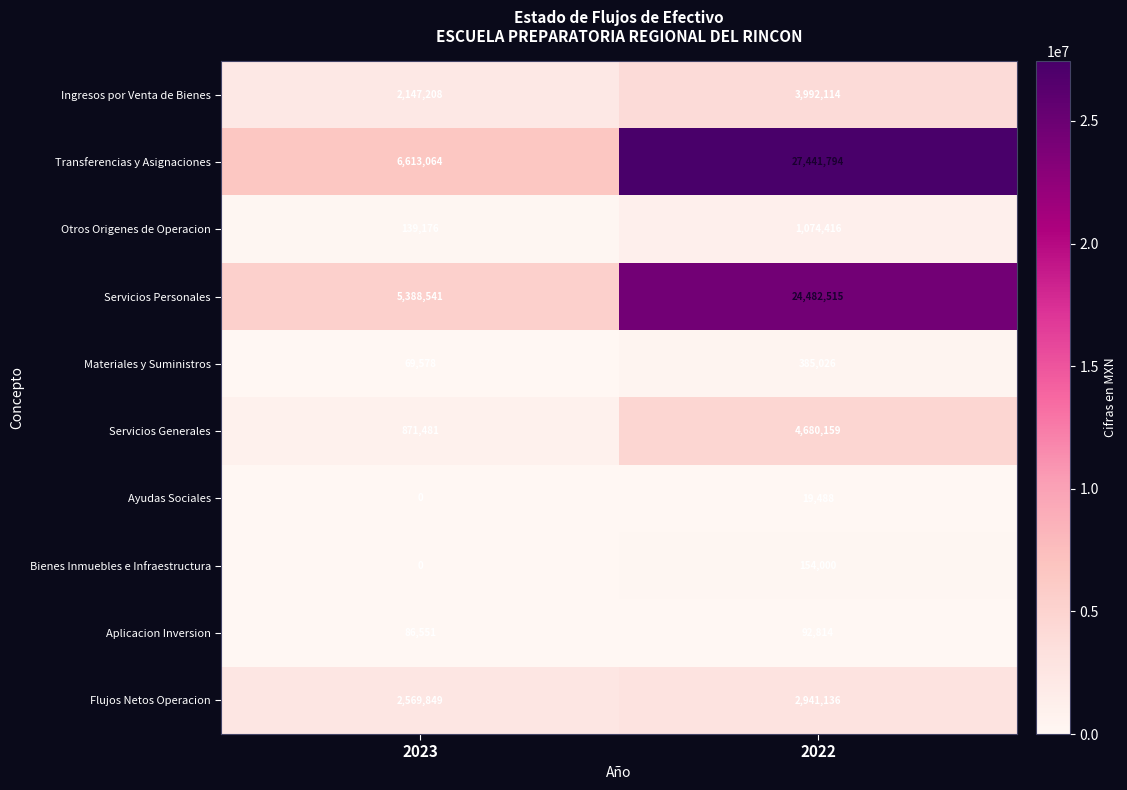

Which series has the widest spread of values?

Transferencias y Asignaciones